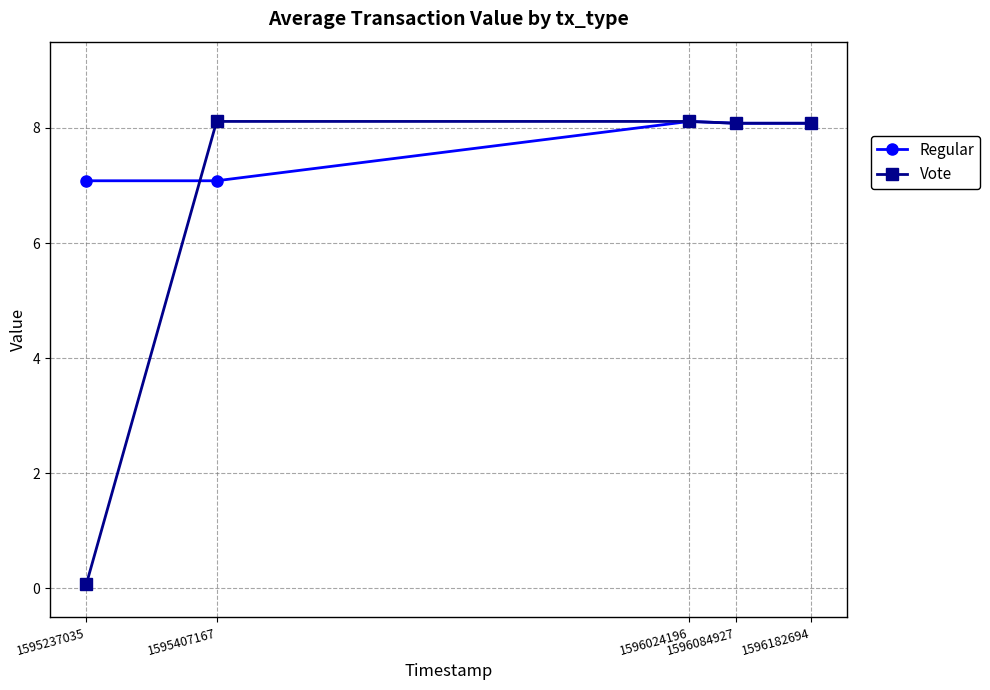

What is the minimum value for Vote?

0.1